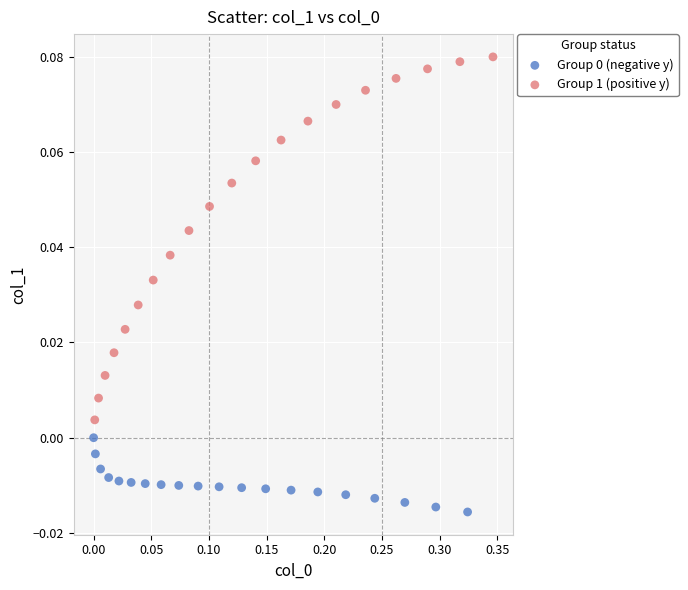

Which series has the widest spread of Y values?

Group 1 (positive y)